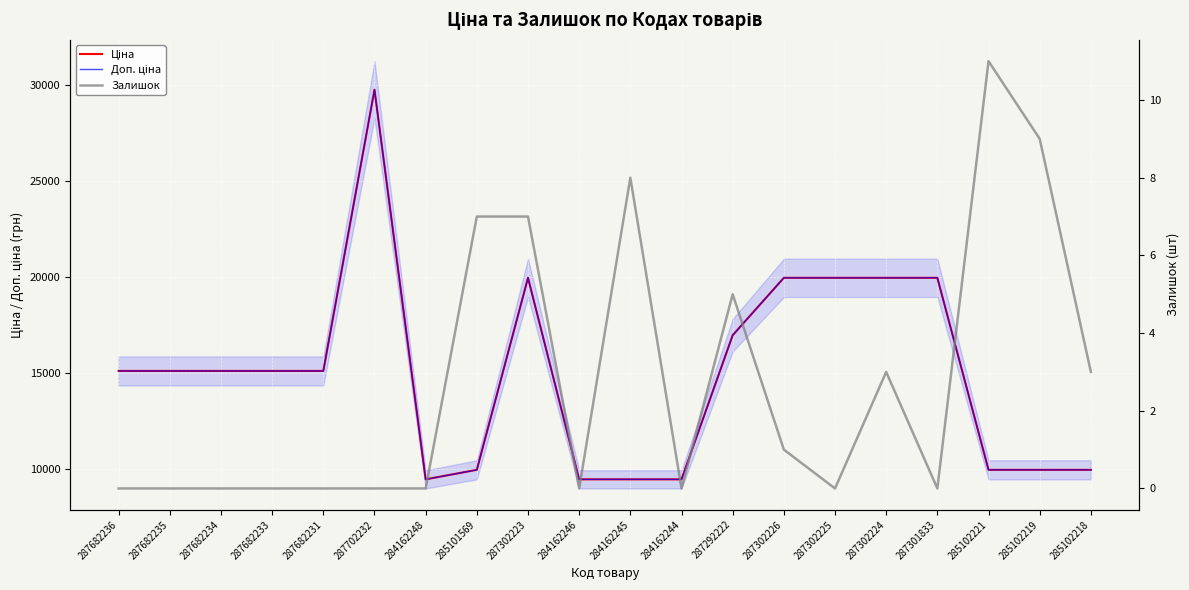

Which category has the highest value in the Доп. ціна series?

287702232